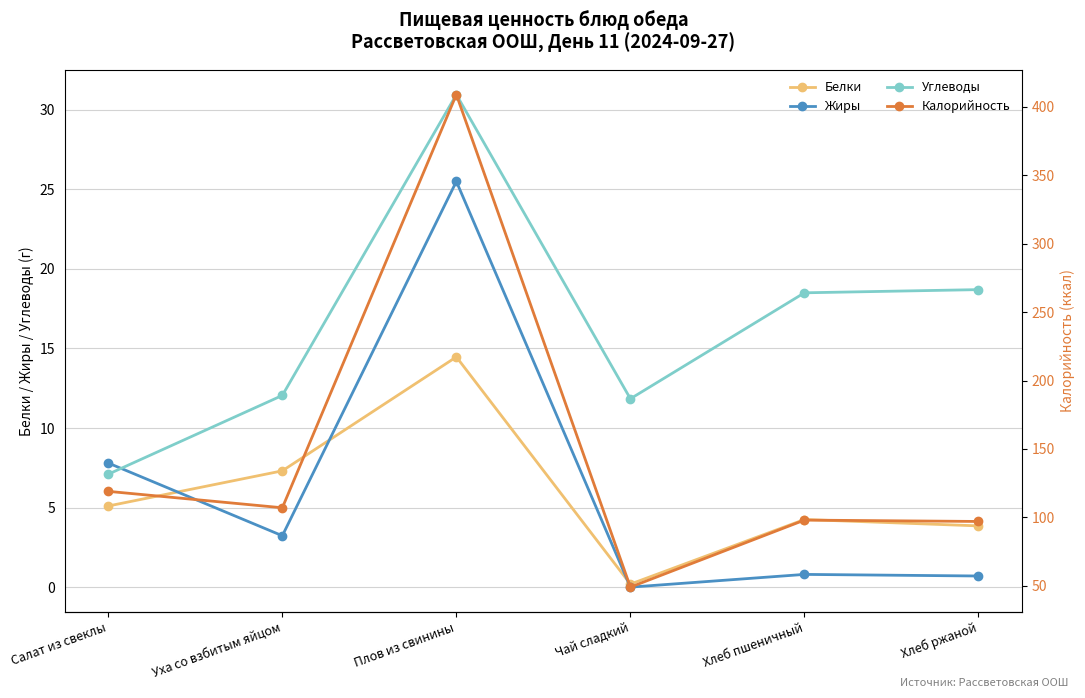

Which series changed the most between Хлеб пшеничный and Хлеб ржаной?

Калорийность